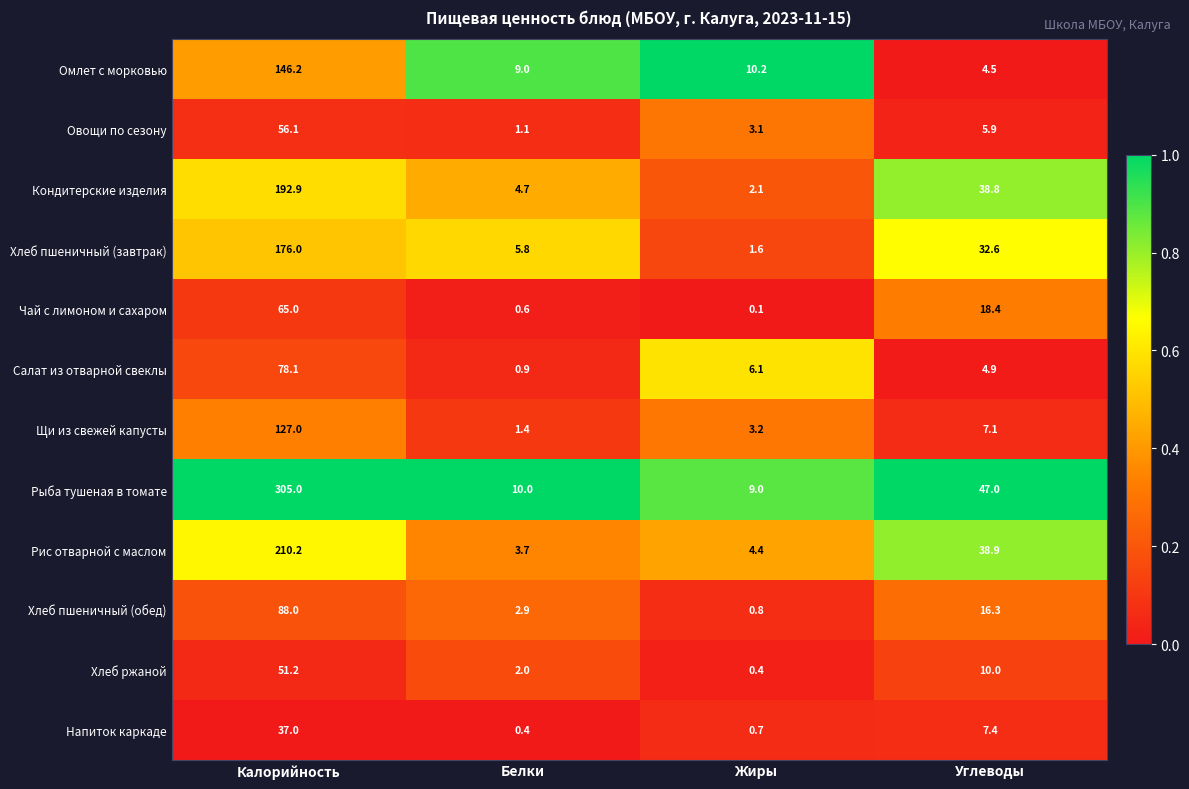

True or false: Напиток каркаде has a value of 25.5 at Калорийность.

False